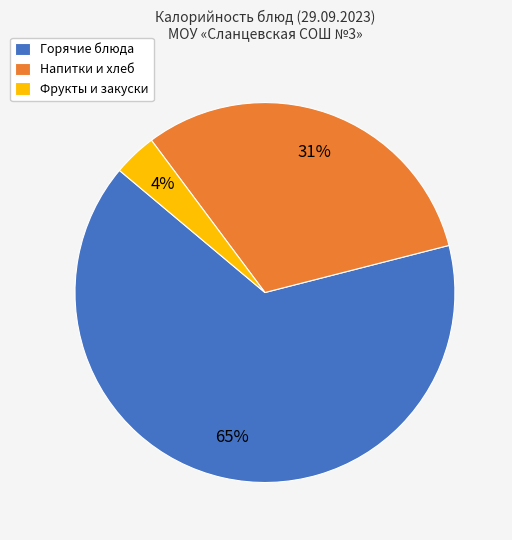

How many slices are in this pie chart?

3